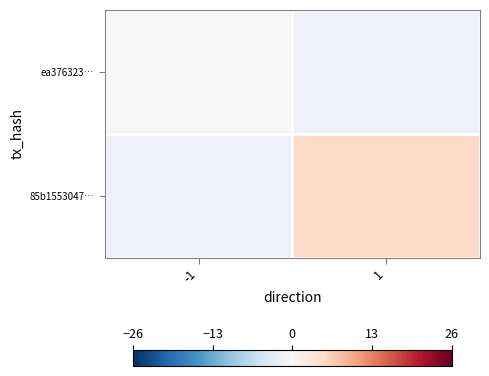

The 85b1553047… series shows 5.0 at 1. True or false?

True